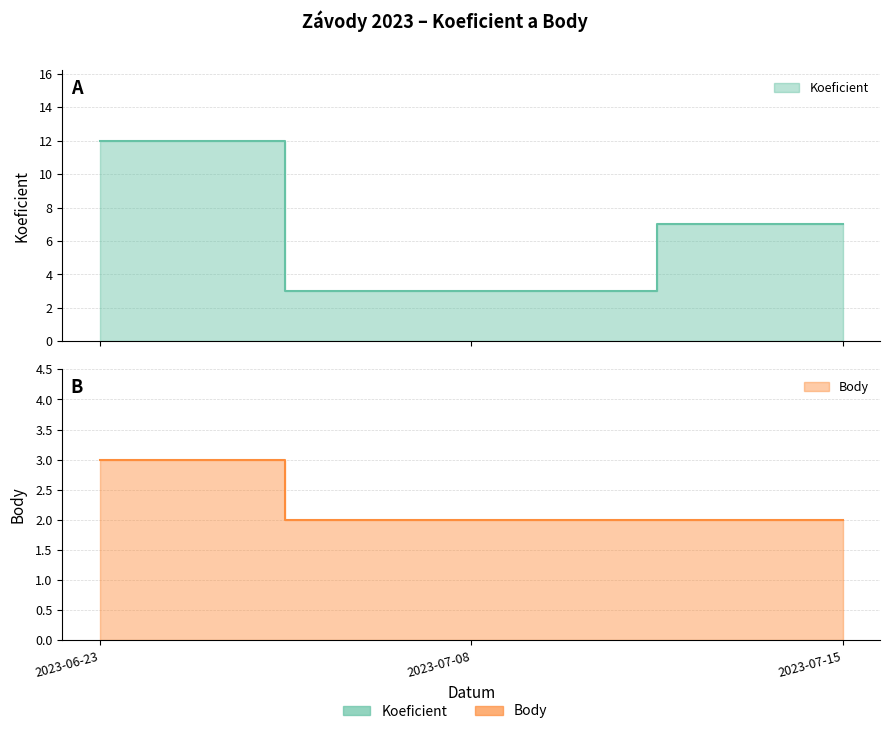

The value of Koeficient at 2023-06-23 is 12. True or false?

True